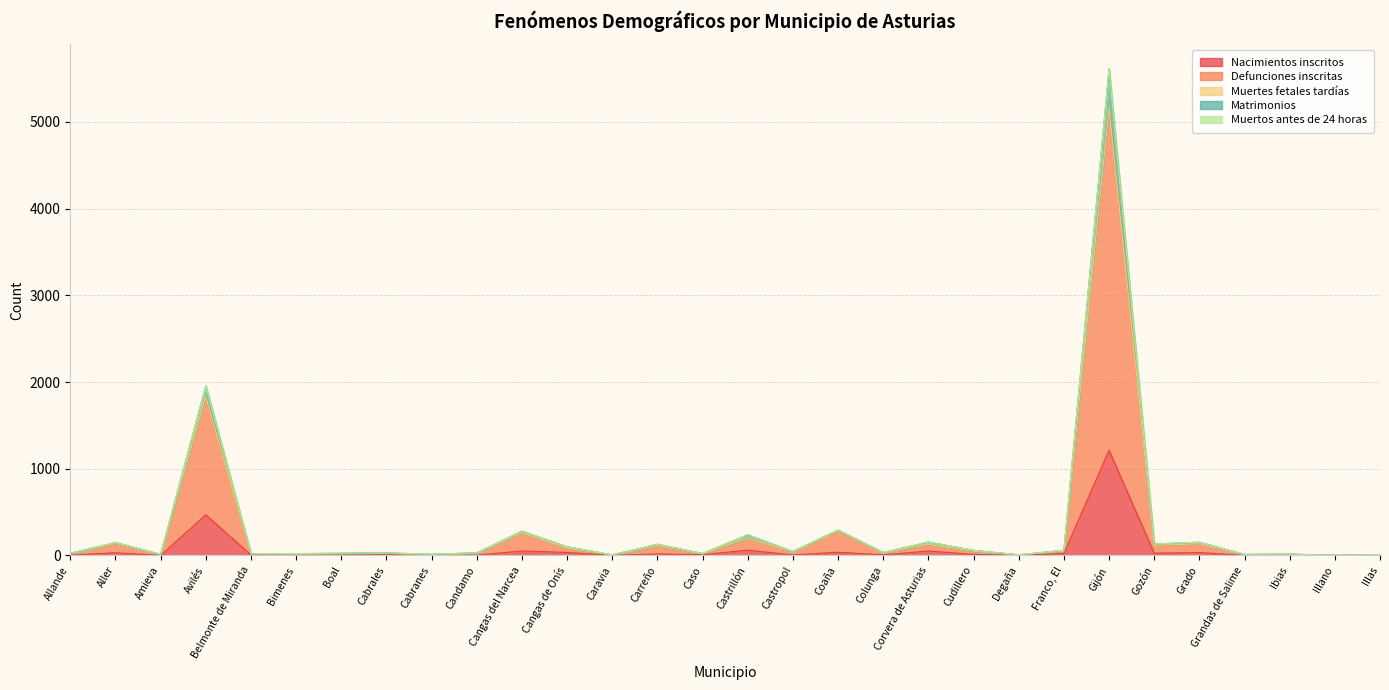

Count the number of categories in the chart.

30